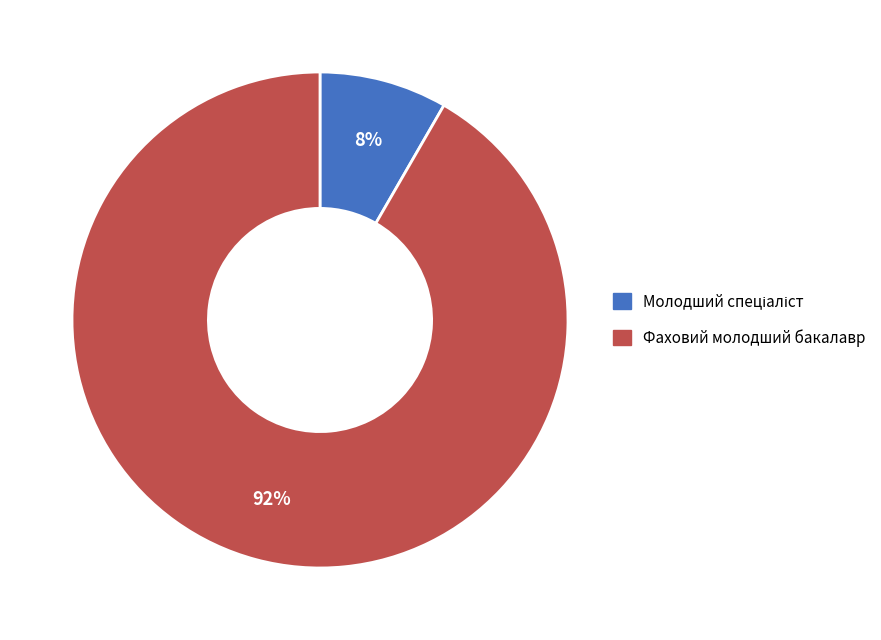

True or false: Фаховий молодший бакалавр accounts for 97% of the total.

False